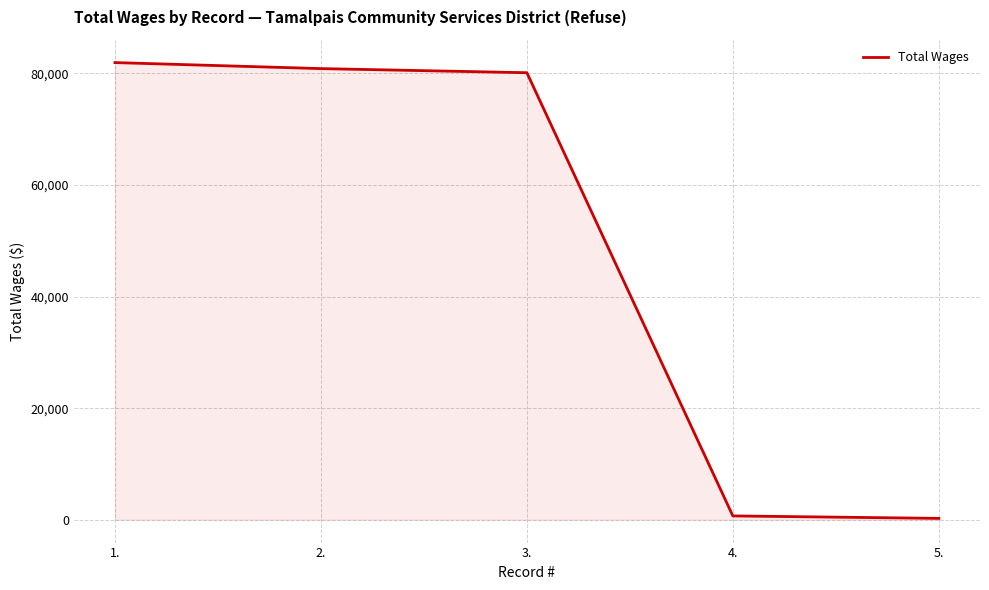

What is the greatest value displayed?

81946